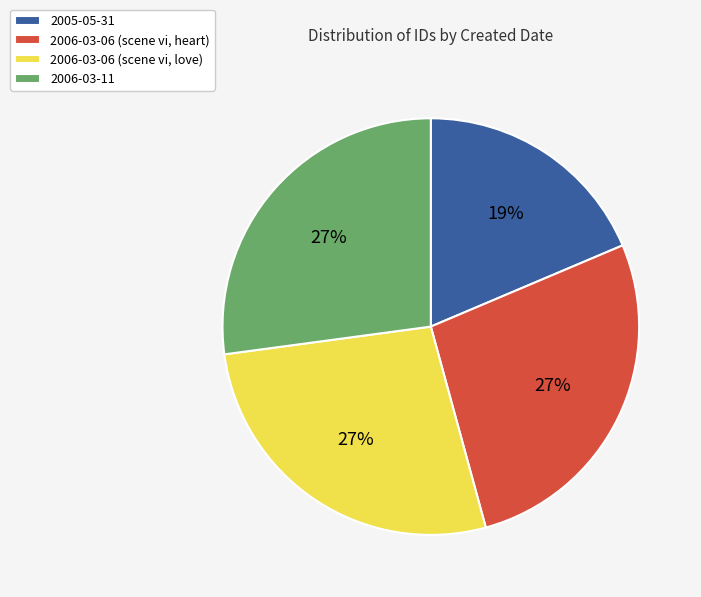

Is 2006-03-06 (scene vi, heart) the majority of the pie?

No